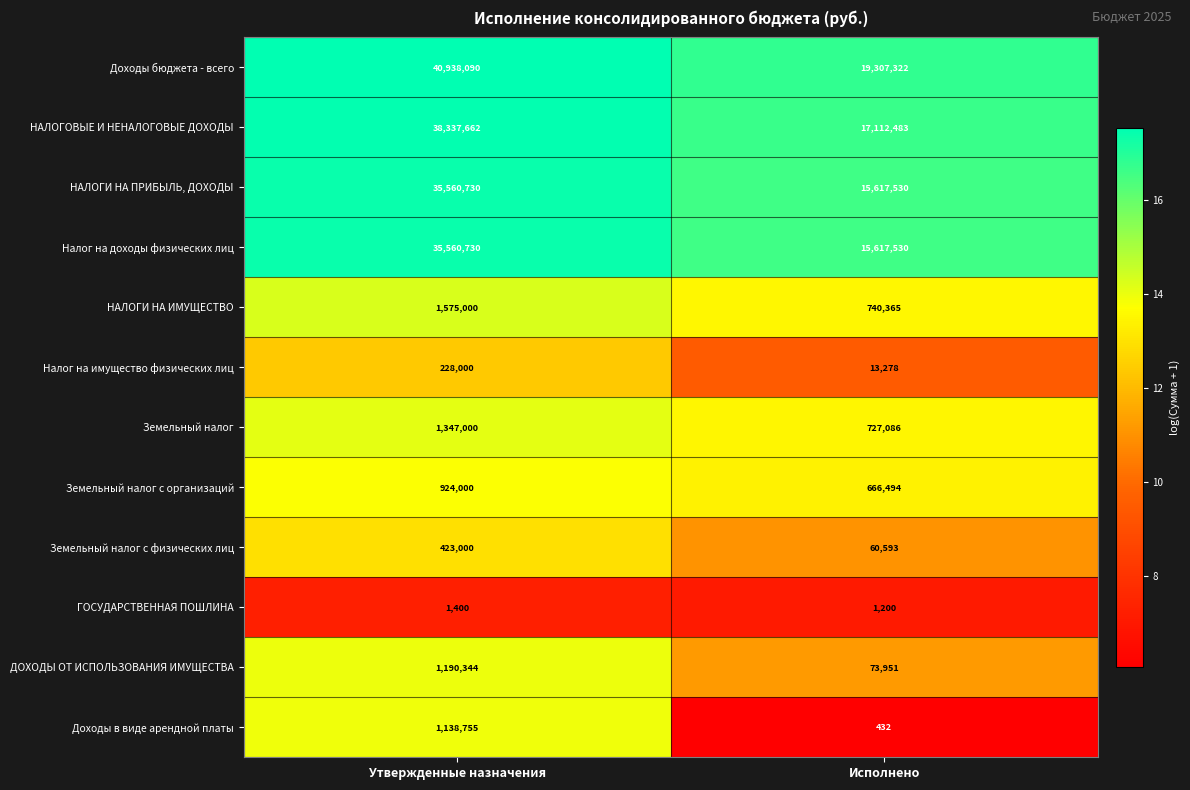

Reading left to right, list all the values displayed in this chart.

Доходы бюджета - всего: 40938090	19307322
НАЛОГОВЫЕ И НЕНАЛОГОВЫЕ ДОХОДЫ: 38337662	17112483
НАЛОГИ НА ПРИБЫЛЬ, ДОХОДЫ: 35560730	15617530
Налог на доходы физических лиц: 35560730	15617530
НАЛОГИ НА ИМУЩЕСТВО: 1575000	740365
Налог на имущество физических лиц: 228000	13278
Земельный налог: 1347000	727086
Земельный налог с организаций: 924000	666494
Земельный налог с физических лиц: 423000	60593
ГОСУДАРСТВЕННАЯ ПОШЛИНА: 1400	1200
ДОХОДЫ ОТ ИСПОЛЬЗОВАНИЯ ИМУЩЕСТВА: 1190344	73951
Доходы в виде арендной платы: 1138755	432